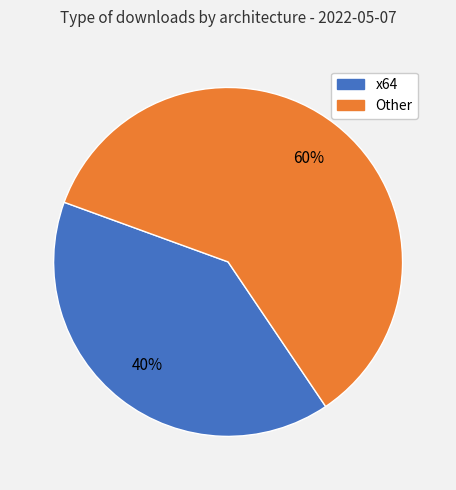

How many slices are in this pie chart?

2